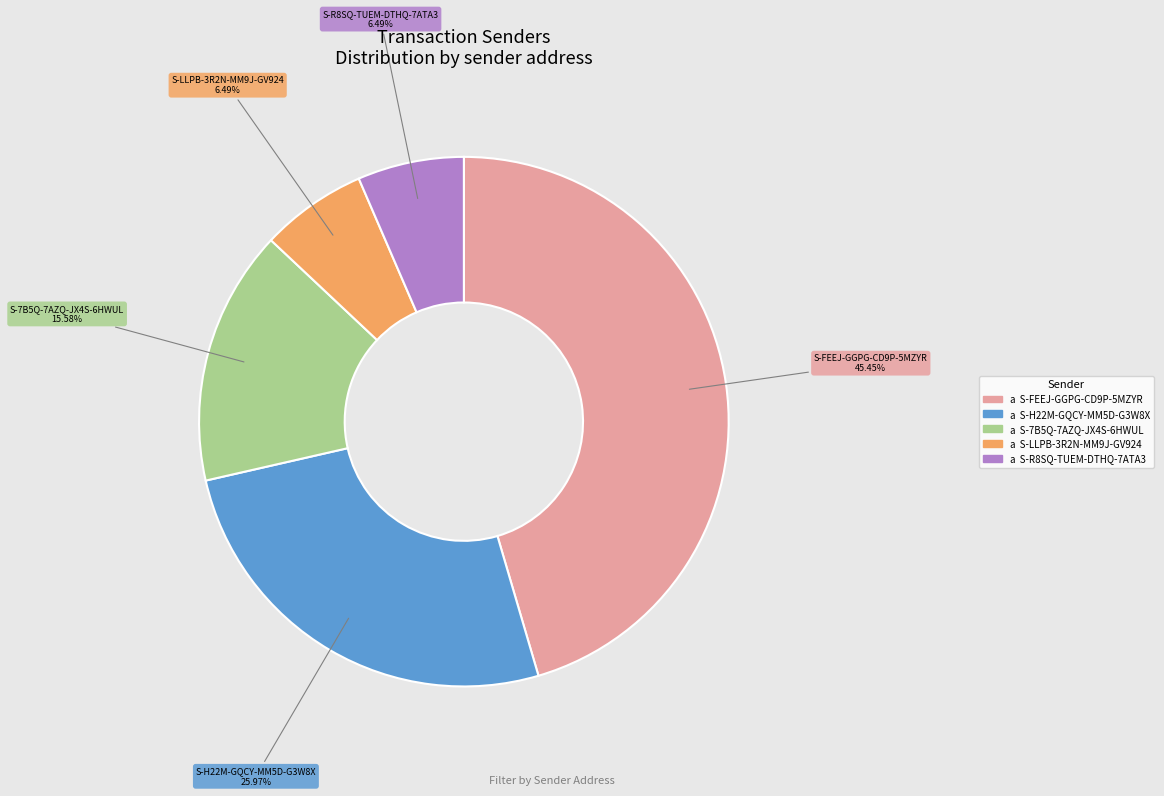

What is the total percentage of S-FEEJ-GGPG-CD9P-5MZYR and S-7B5Q-7AZQ-JX4S-6HWUL?

61.0%